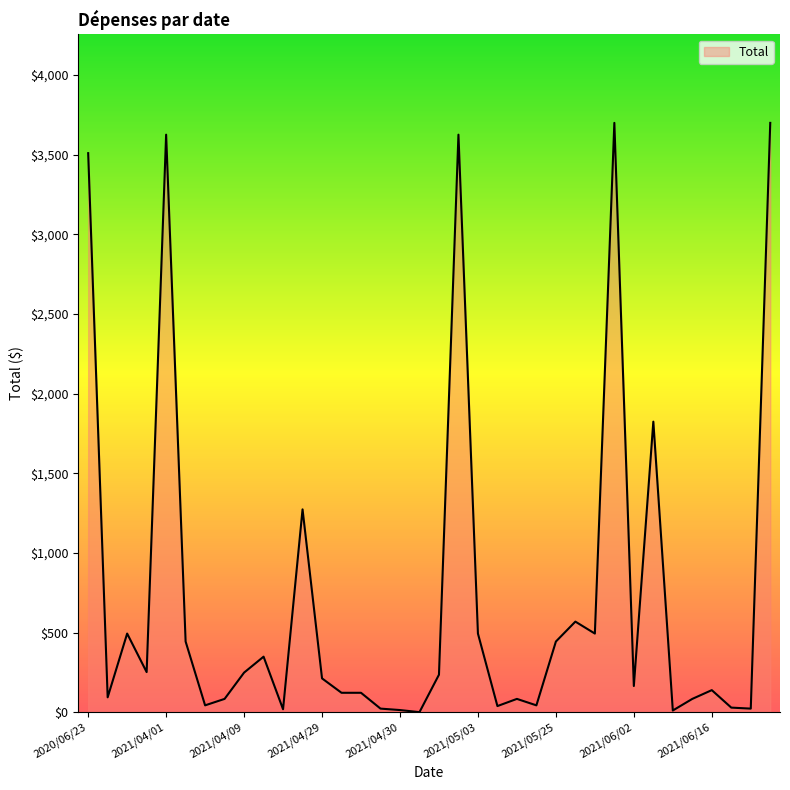

What is the greatest value displayed?

3700.0